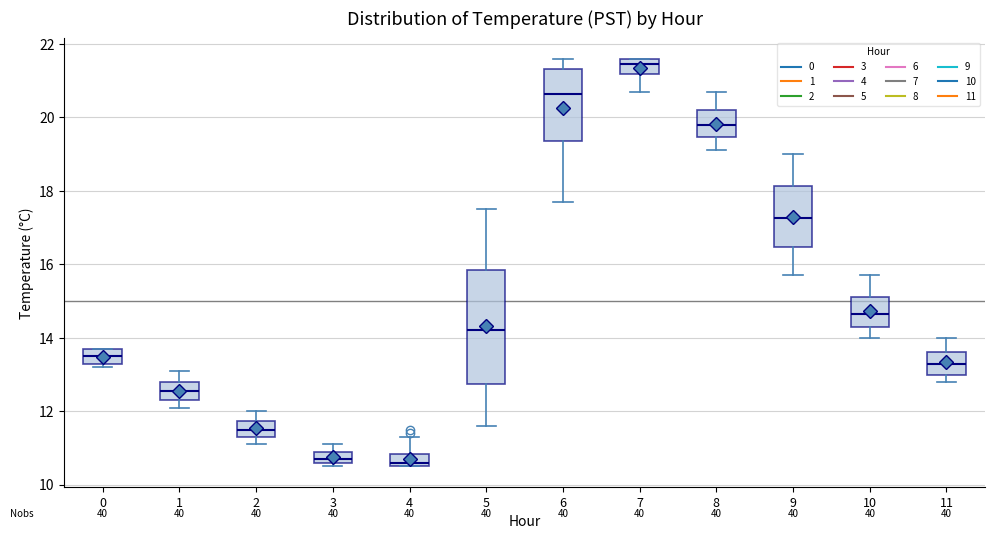

Reading left to right, read every box against the y-axis: the position of its median line, the range the box covers, and the ends of its whiskers. The values are not printed on the chart, so give them approximately, as read against the axis.

0: median 13.6, box 13.4 to 13.8, whiskers 13.2 to 13.8
1: median 12.6, box 12.4 to 12.8, whiskers 12.2 to 13.2
2: median 11.6, box 11.4 to 11.8, whiskers 11.2 to 12.0
3: median 10.8, box 10.6 to 11.0, whiskers 10.6 (just below the box's lower edge) to 11.2
4: median 10.6 (just above the box's lower edge), box 10.6 to 10.8, whiskers 10.6 to 11.4
5: median 14.2, box 12.8 to 15.8, whiskers 11.6 to 17.6
6: median 20.6, box 19.4 to 21.4, whiskers 17.8 to 21.6
7: median 21.4, box 21.2 to 21.6, whiskers 20.8 to 21.6
8: median 19.8, box 19.4 to 20.2, whiskers 19.2 to 20.8
9: median 17.2, box 16.4 to 18.2, whiskers 15.8 to 19.0
10: median 14.6, box 14.4 to 15.2, whiskers 14.0 to 15.8
11: median 13.4, box 13.0 to 13.6, whiskers 12.8 to 14.0